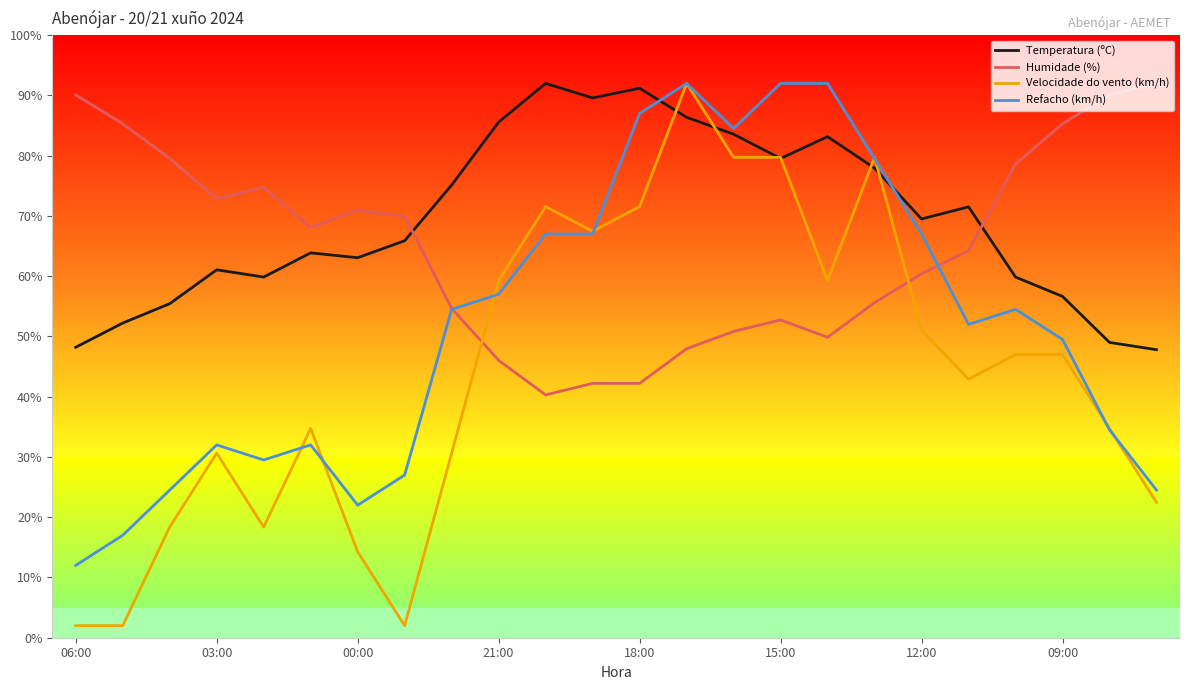

What are all the series names shown in the legend?

Temperatura (ºC), Humidade (%), Velocidade do vento (km/h), Refacho (km/h)